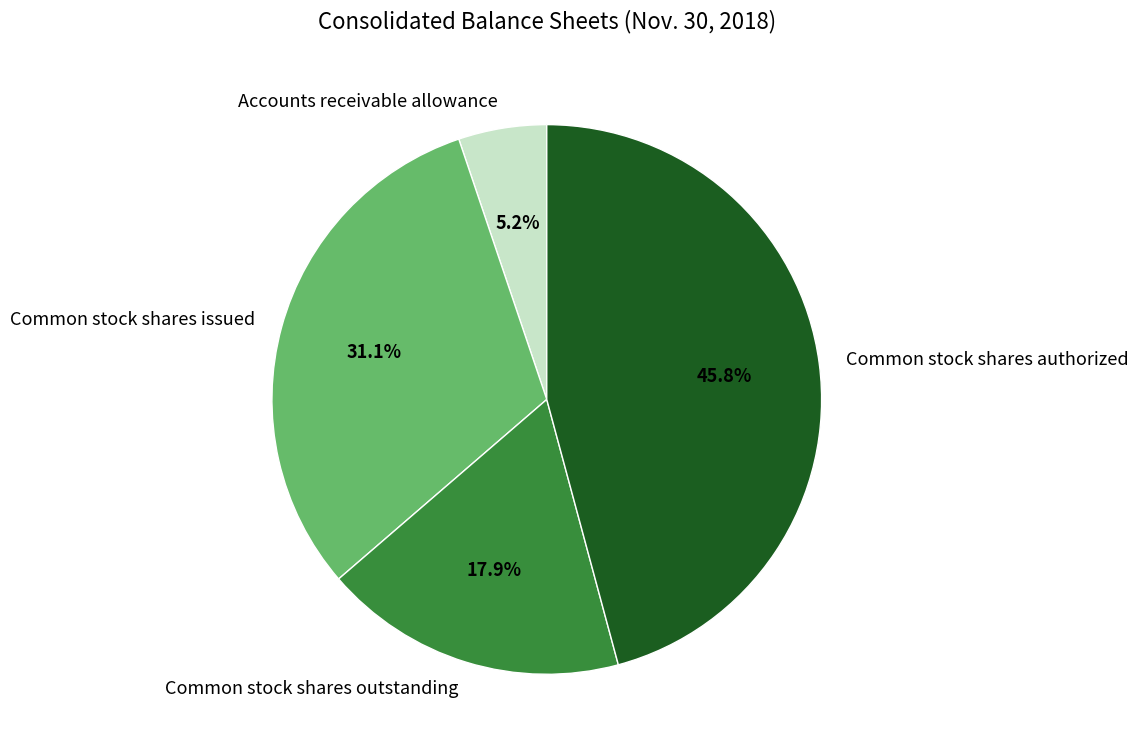

To the nearest percent, what portion does Common stock shares outstanding represent?

18%